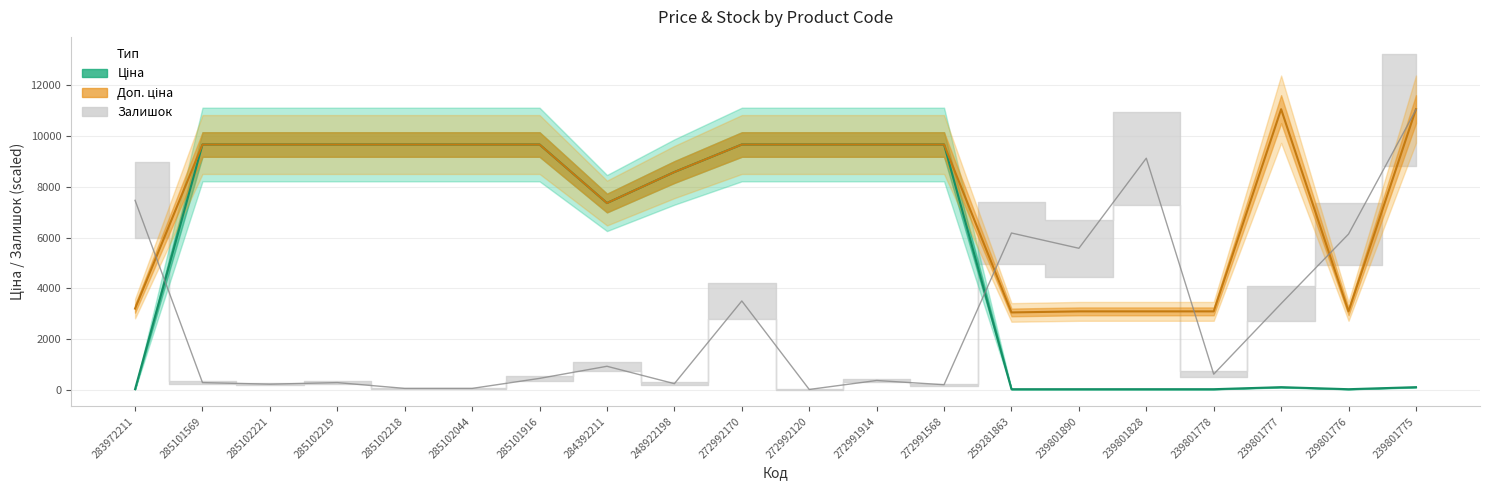

Rank the categories by Доп. ціна value from highest to lowest.

239801777, 239801775, 285101569, 285102221, 285102219, 285102218, 285102044, 285101916, 272992170, 272992120, 272991914, 272991568, 248922198, 284392211, 283972211, 239801890, 239801828, 239801778, 239801776, 259281863